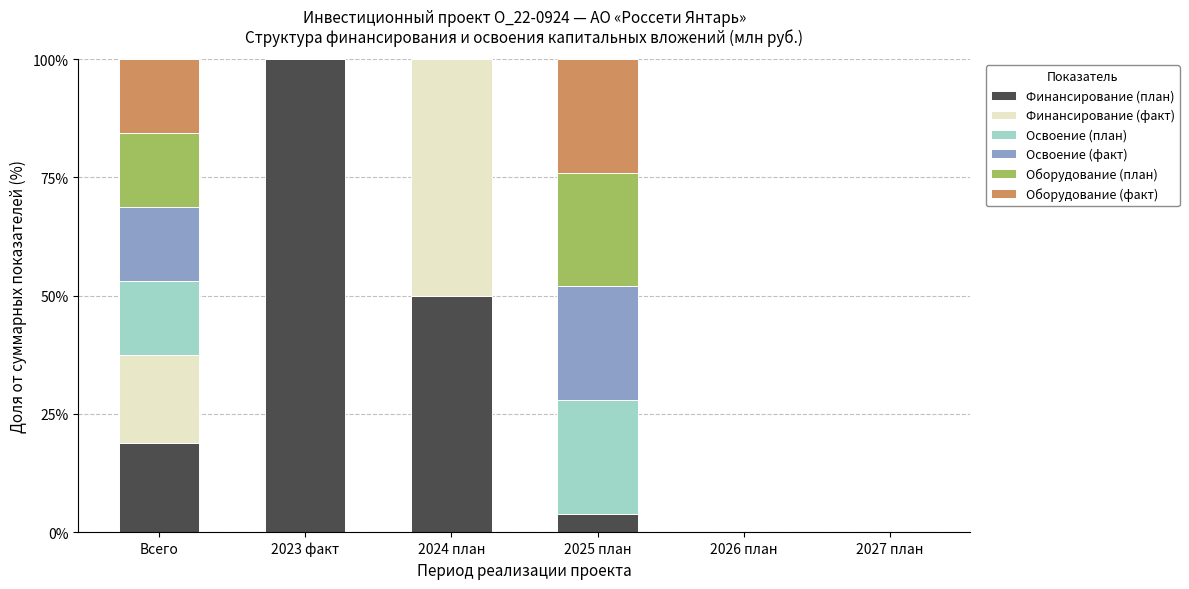

Does the chart contain stacked bars?

Yes